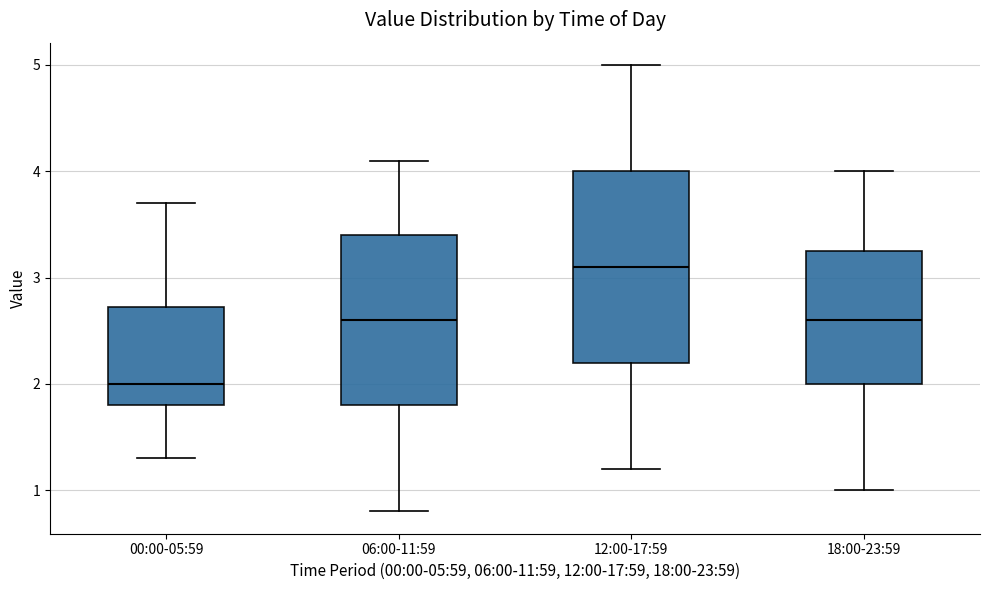

Which box is the tallest, from its lower edge to its upper edge?

12:00-17:59